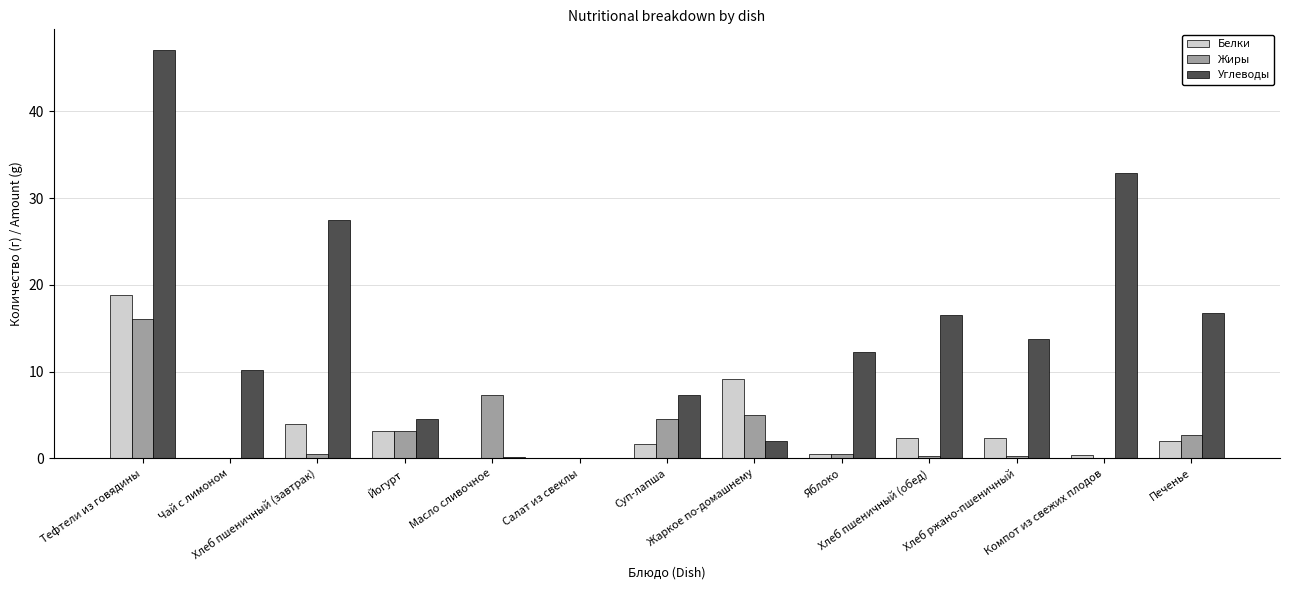

What is the sum of all Белки values?

44.7